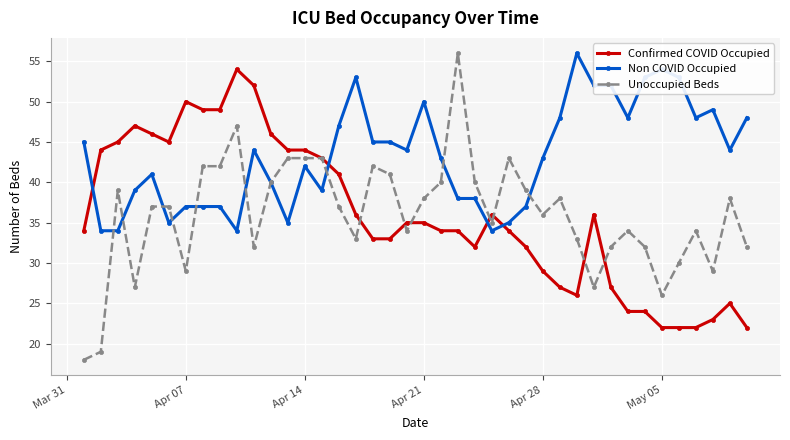

Reading right to left, extract all data points from this chart.

Confirmed COVID Occupied: 22	25	23	22	22	22	24	24	27	36	26	27	29	32	34	36	32	34	34	35	35	33	33	36	41	43	44	44	46	52	54	49	49	50	45	46	47	45	44	34
Non COVID Occupied: 48	44	49	48	53	54	53	48	52	52	56	48	43	37	35	34	38	38	43	50	44	45	45	53	47	39	42	35	40	44	34	37	37	37	35	41	39	34	34	45
Unoccupied Beds: 32	38	29	34	30	26	32	34	32	27	33	38	36	39	43	35	40	56	40	38	34	41	42	33	37	43	43	43	40	32	47	42	42	29	37	37	27	39	19	18